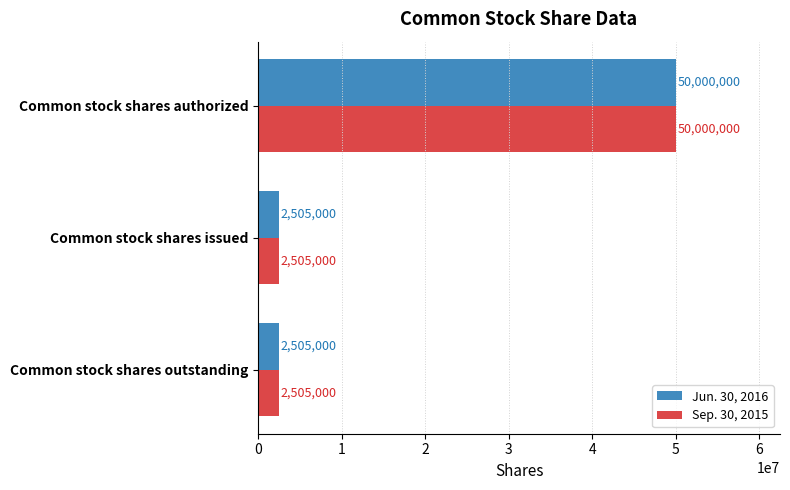

What is the lowest value of the Sep. 30, 2015 series?

2505000